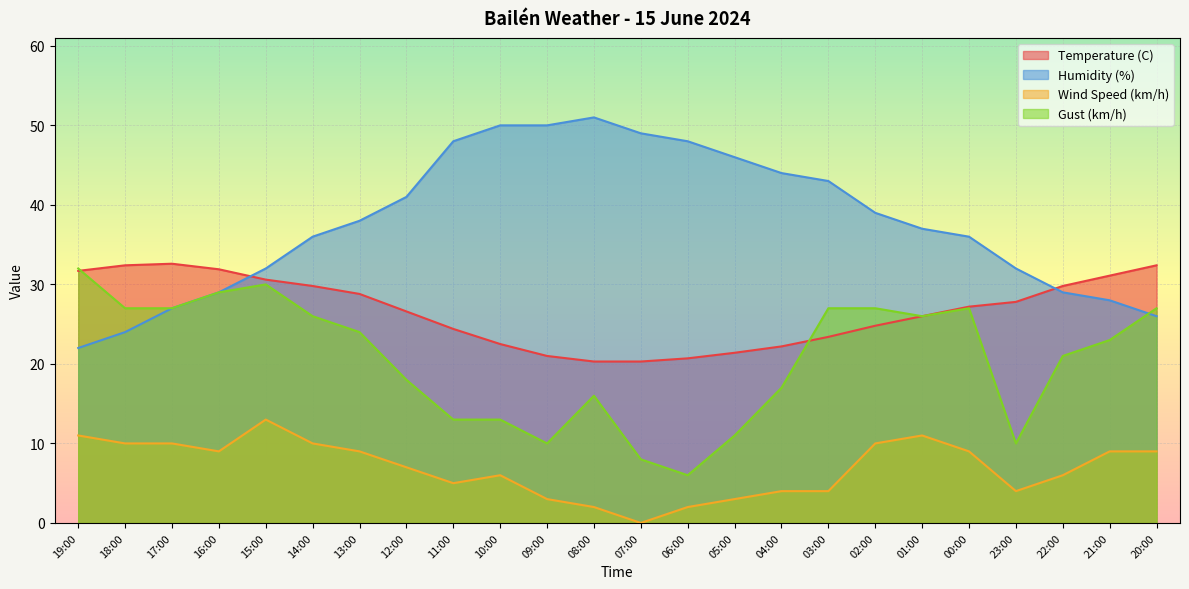

Which category has the lowest value in the Humidity (%) series?

19:00